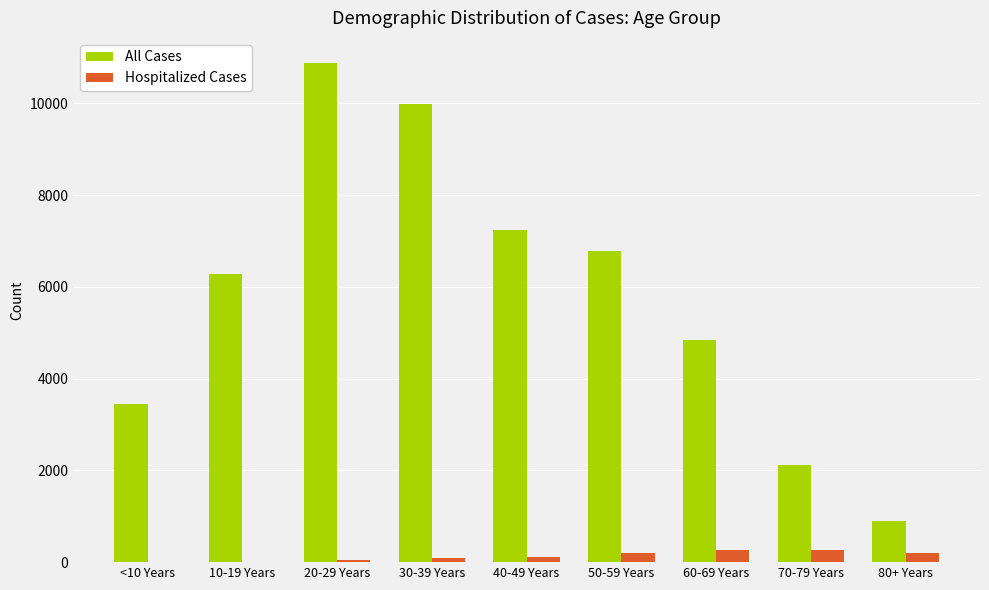

Which category has the highest value across all series?

20-29 Years